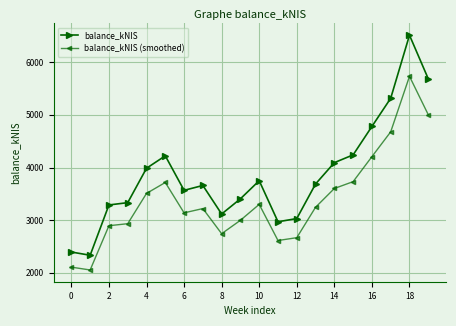

Rank the series by their maximum value, from highest to lowest.

balance_kNIS, balance_kNIS (smoothed)